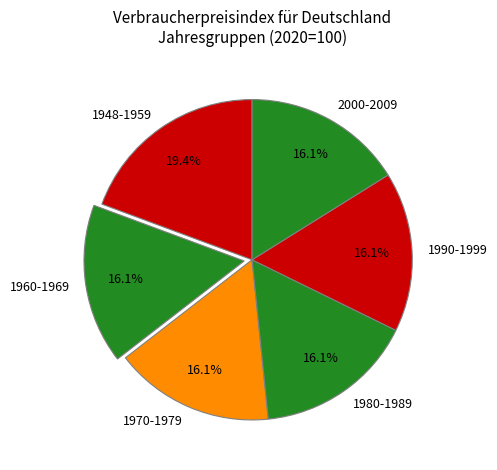

Do 1980-1989 and 1960-1969 together represent more than half of the pie?

No